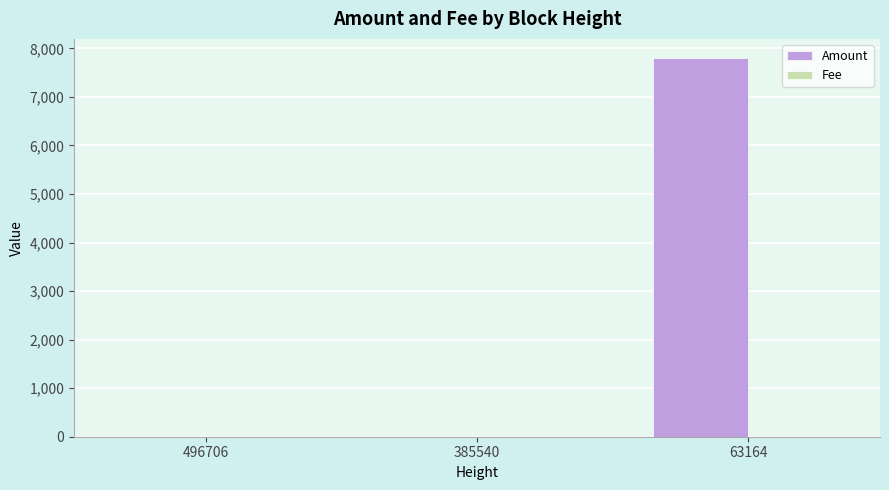

True or false: Amount has a value of 4618 at 385540.

False